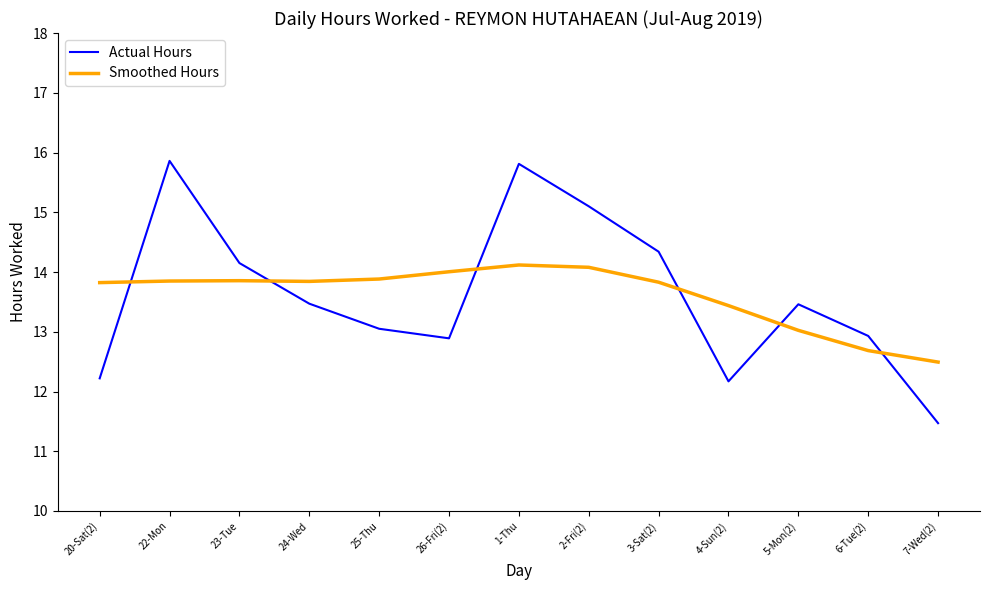

What are all the series names shown in the legend?

Actual Hours, Smoothed Hours